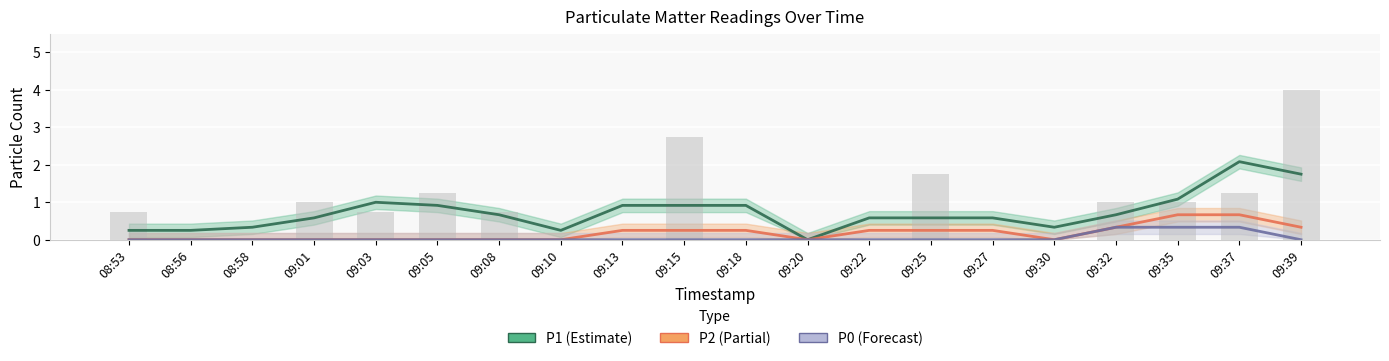

At which category is the sum across all series the highest?

09:39